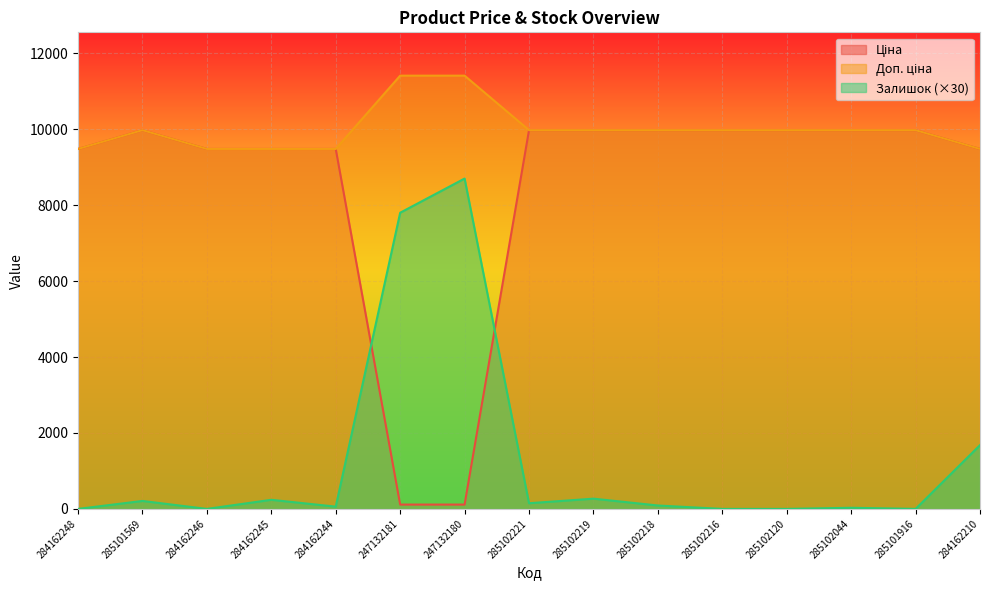

What is the spread (max minus min) of values at 284162246?

9480.1